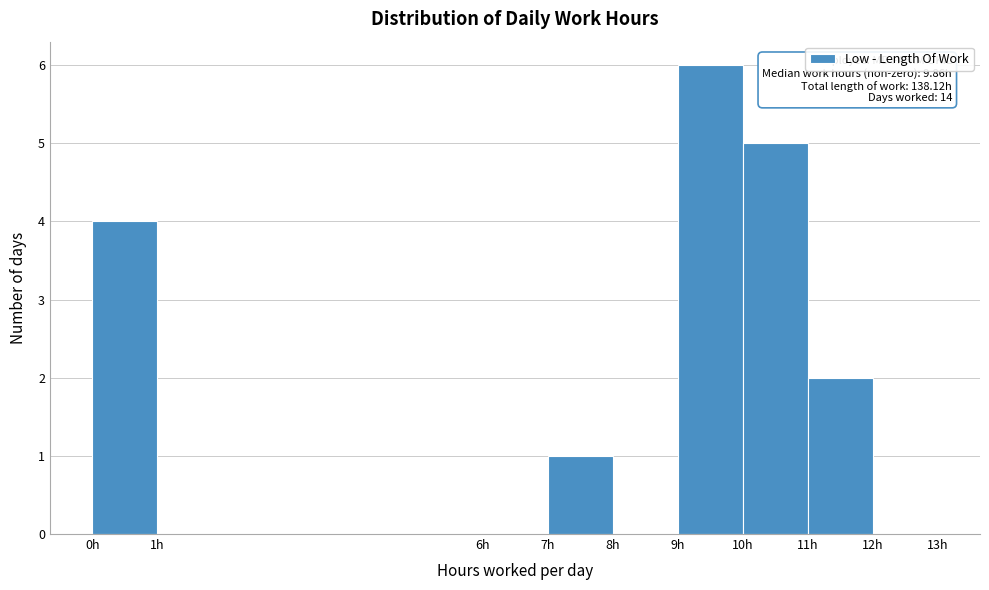

Over which range of the x-axis is the bar tallest?

9 to 10